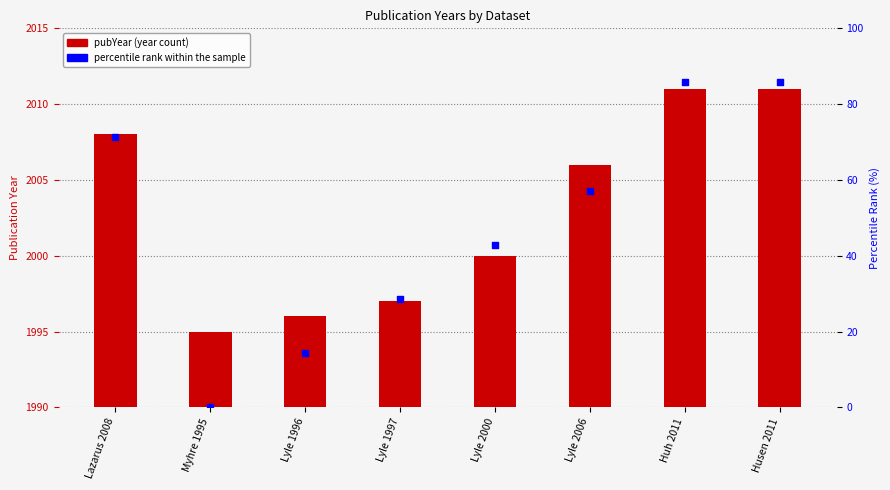

What is the total value across all series at Lyle 1997?

2025.6